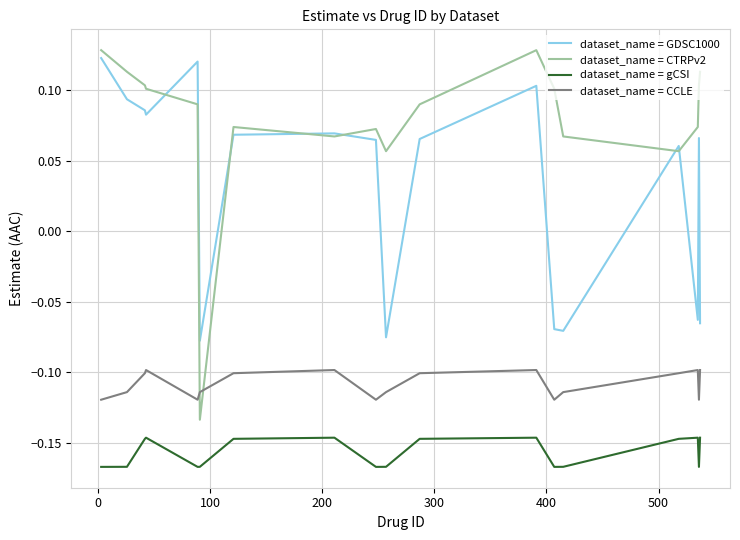

True or false: dataset_name = gCSI and dataset_name = CCLE intersect in this chart.

False